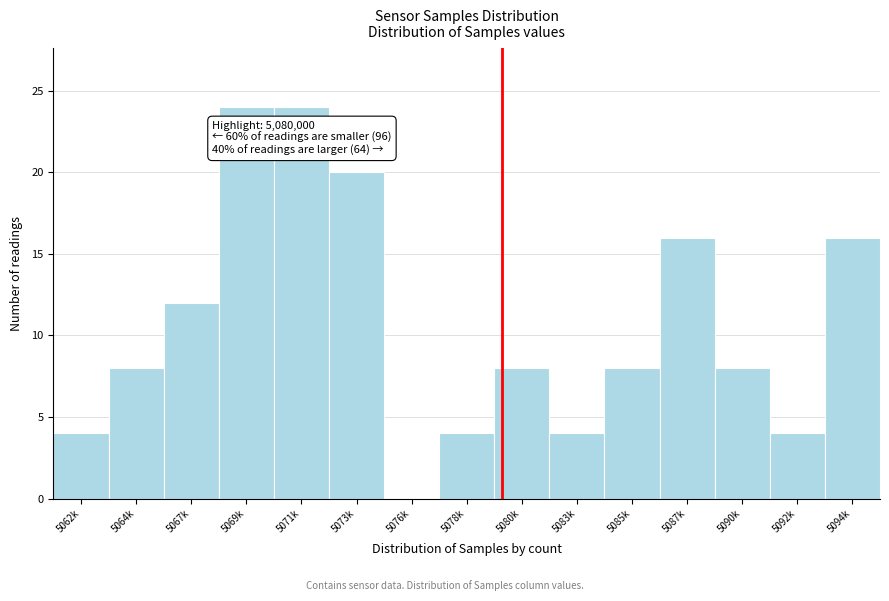

Reading left to right, extract all data points from this chart.

5062k=4	5064k=8	5067k=12	5069k=24	5071k=24	5073k=20	5076k=0	5078k=4	5080k=8	5083k=4	5085k=8	5087k=16	5090k=8	5092k=4	5094k=16